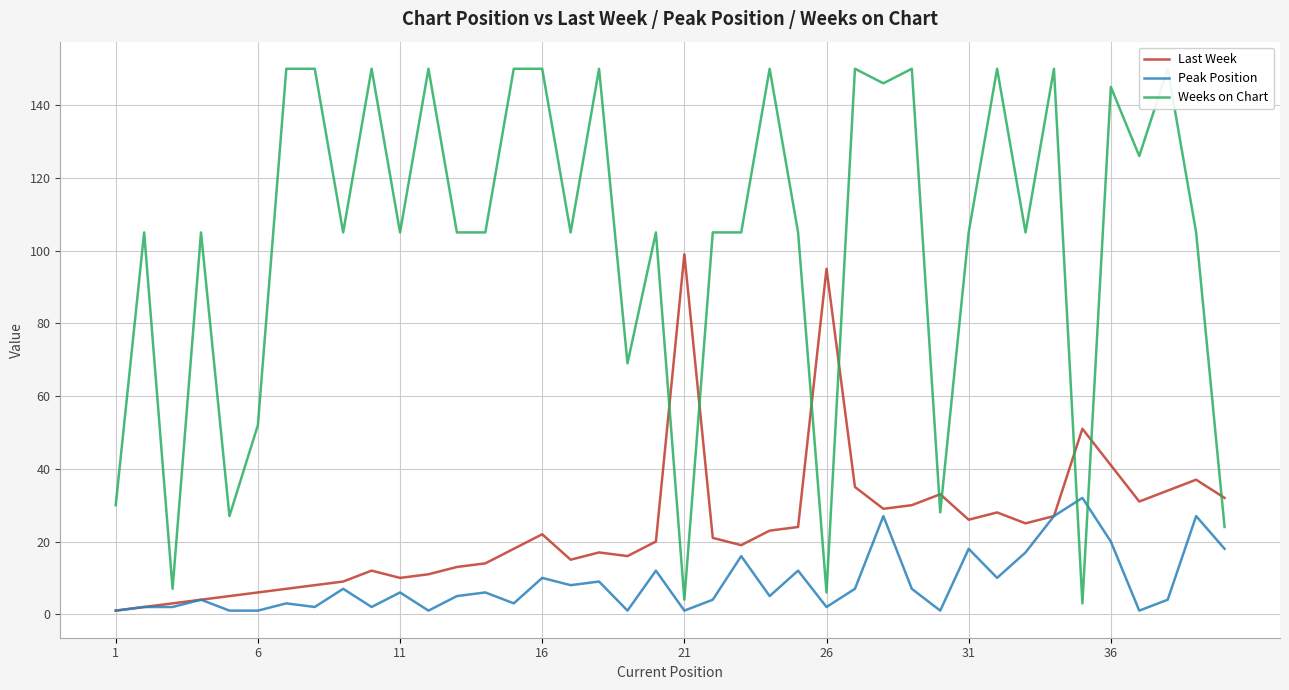

At how many categories does at least one series exceed 132?

15